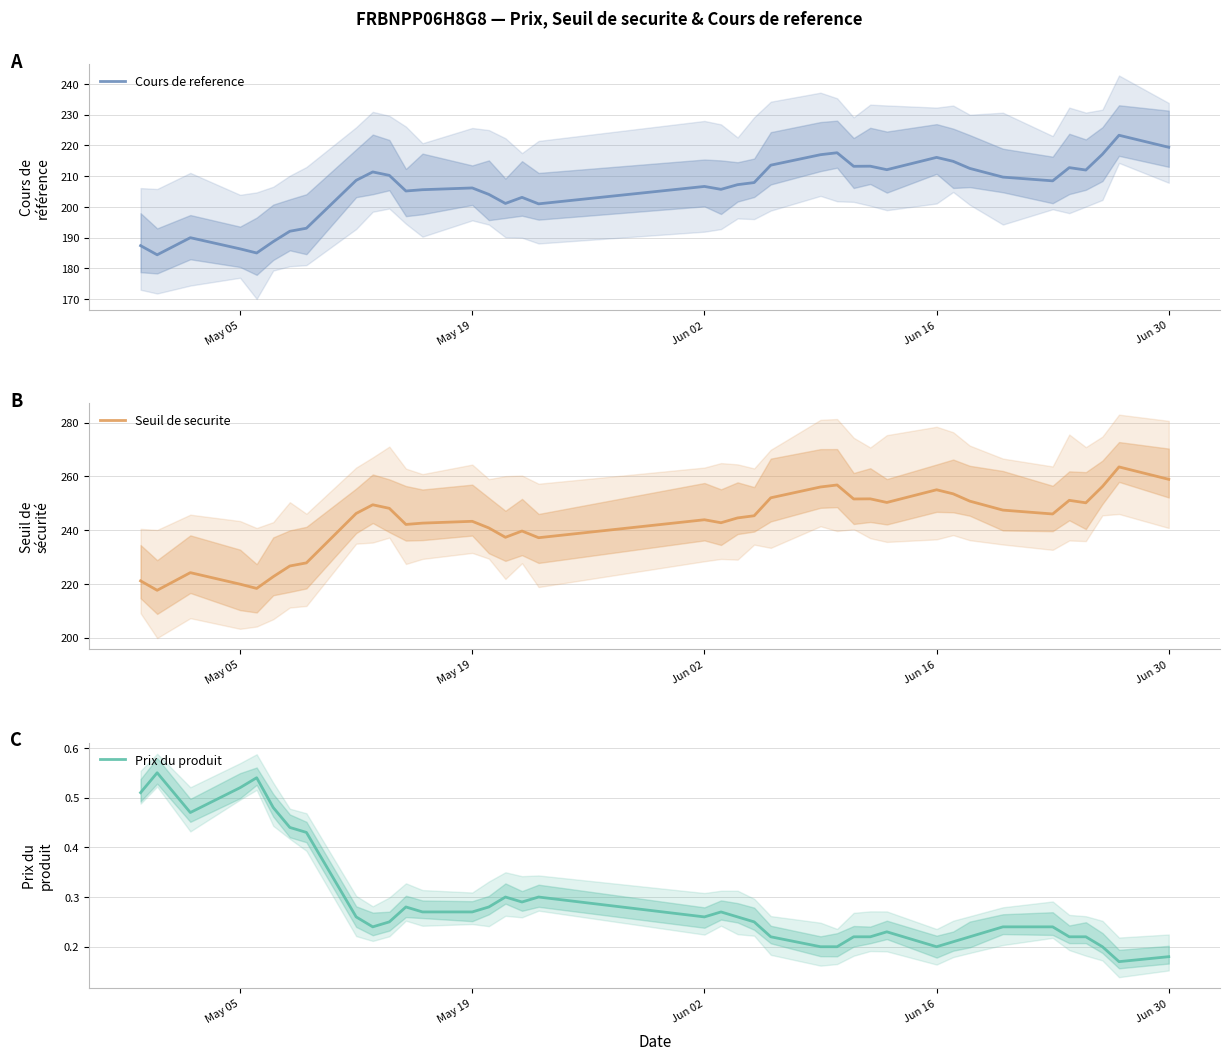

True or false: Seuil de securite and Cours de reference cross at least once.

False